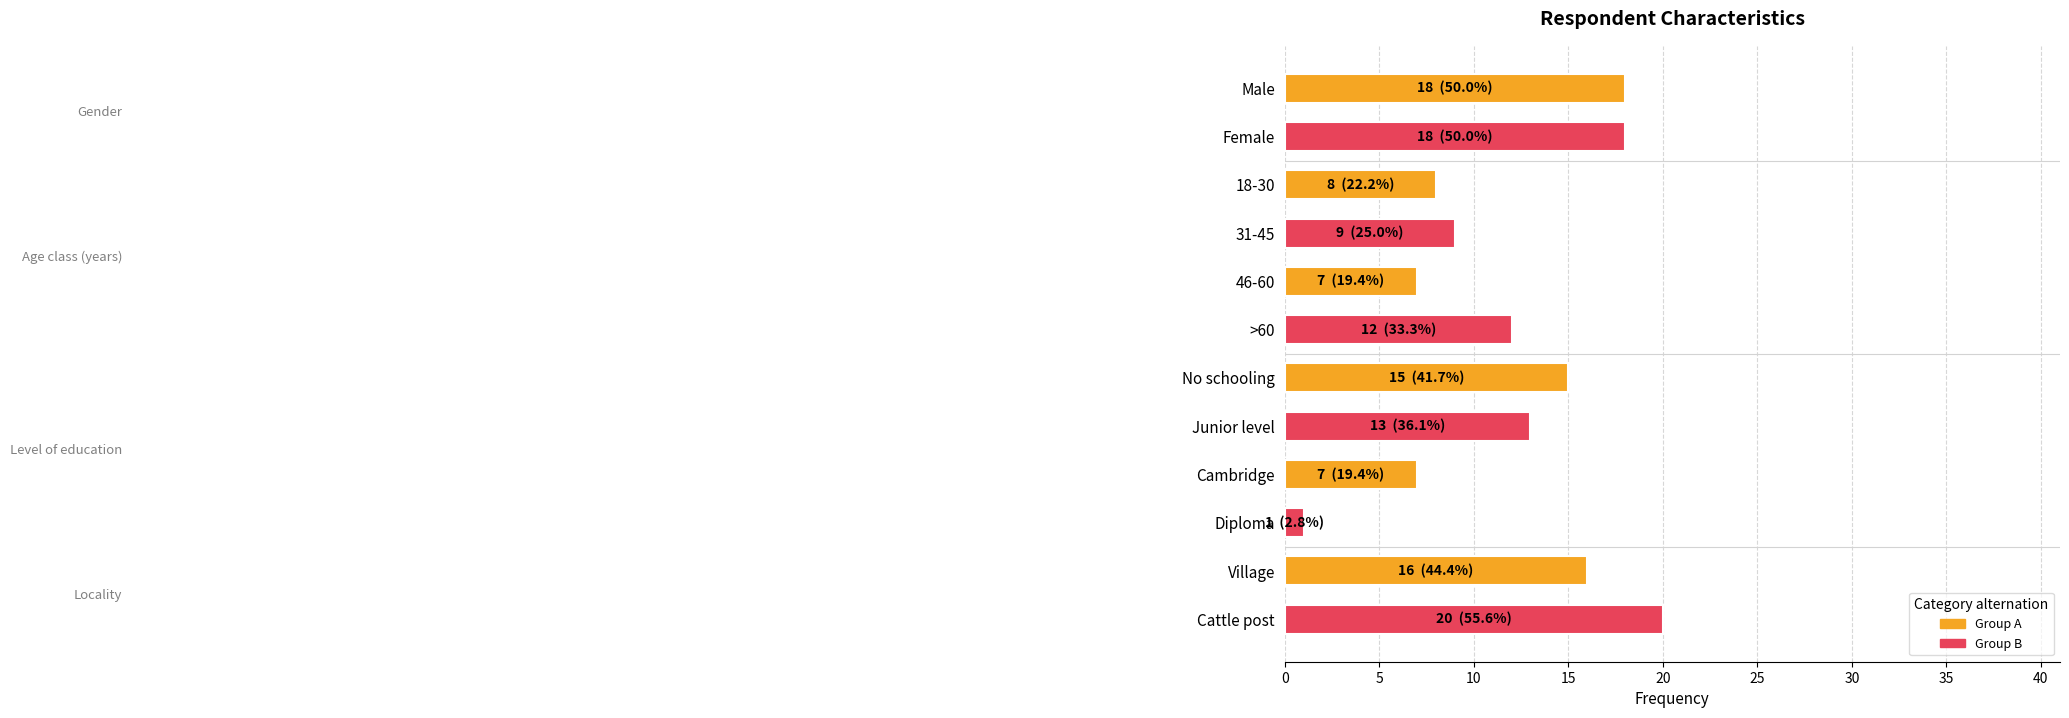

What is the maximum value shown in the chart?

20